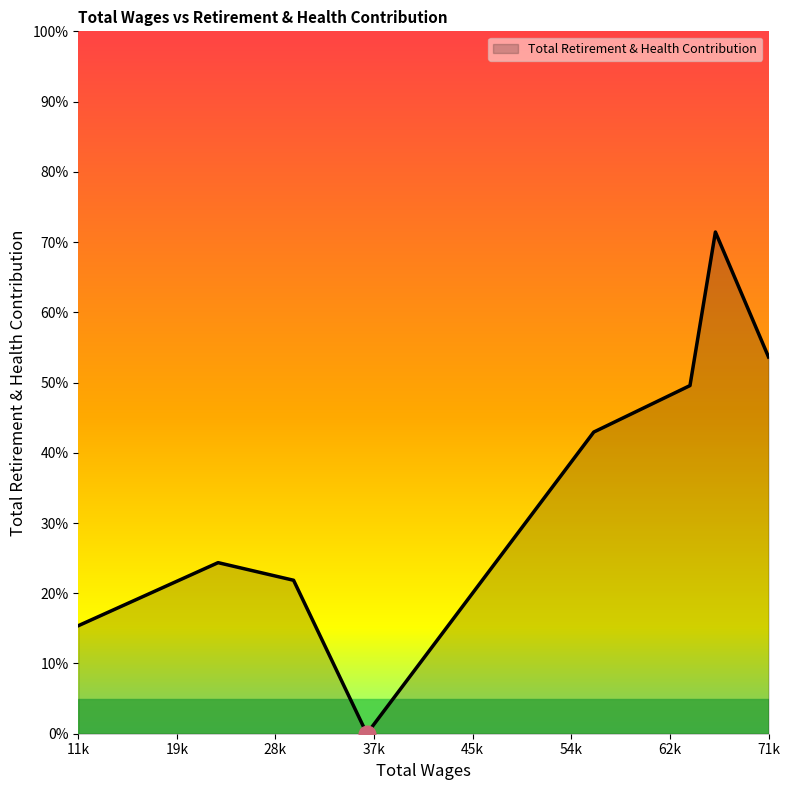

Does the chart have visible grid lines?

No